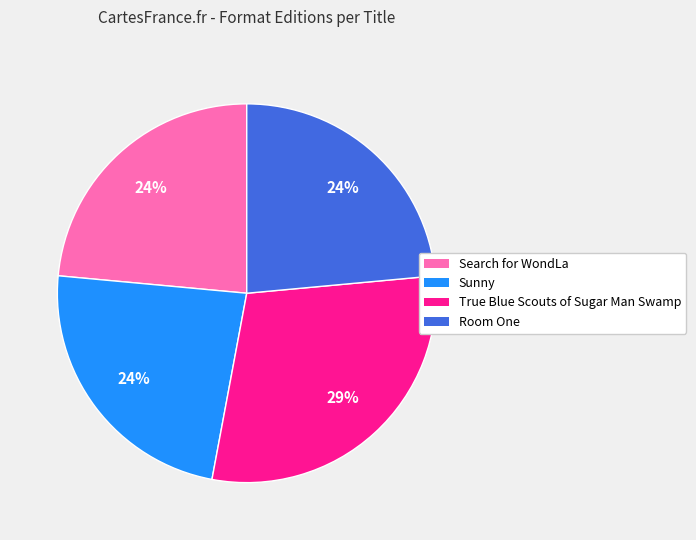

Does Search for WondLa account for over 50% of the chart?

No